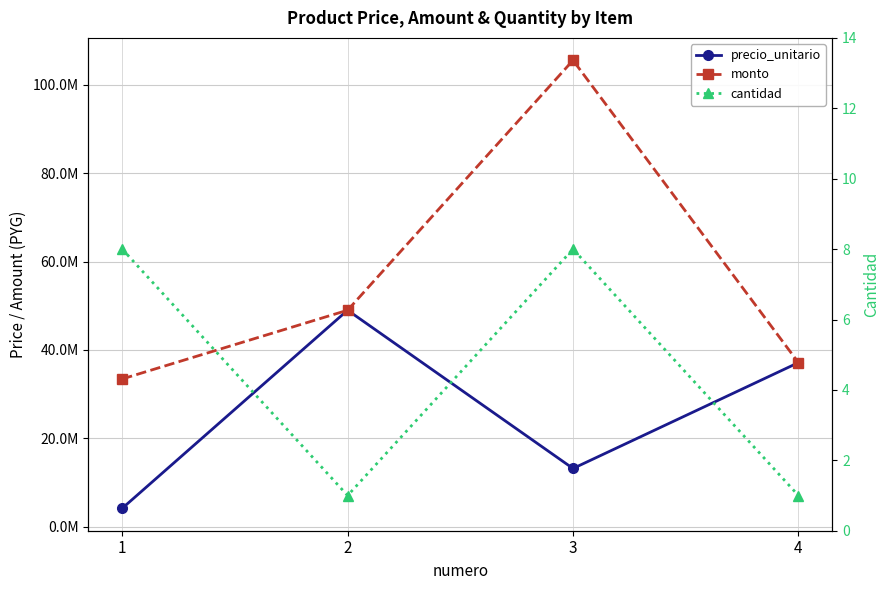

List the series in order of their peak value, highest first.

monto, precio_unitario, cantidad